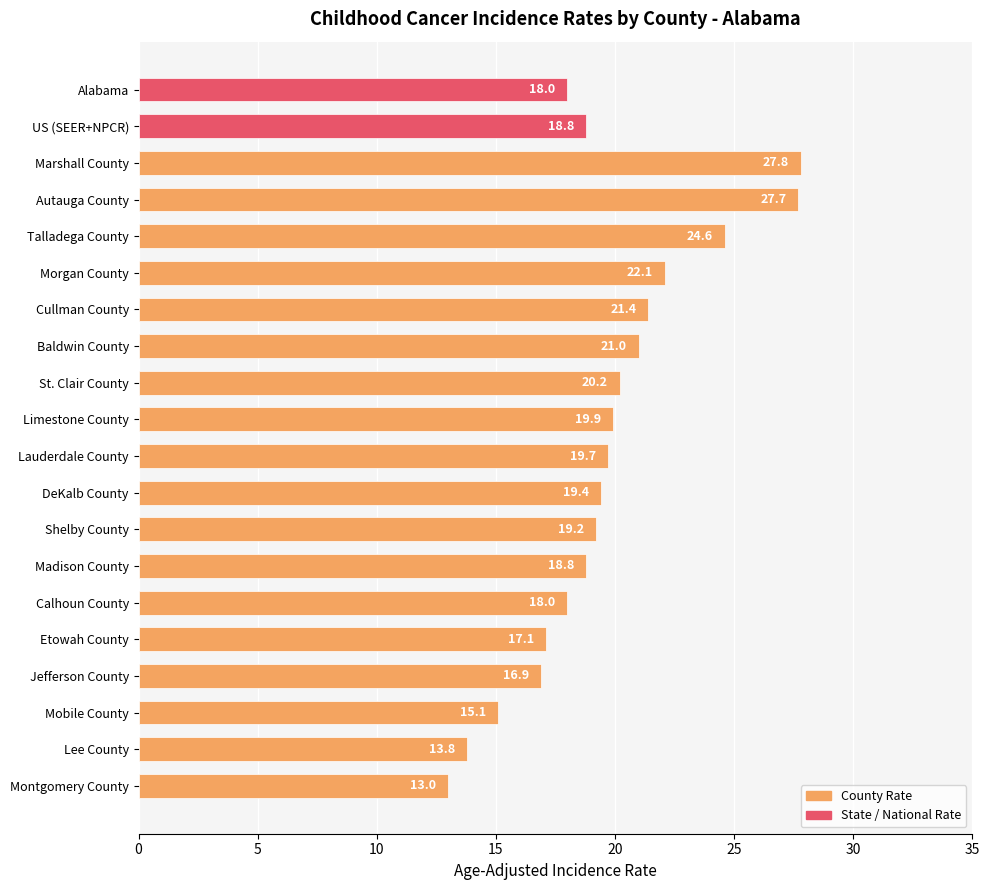

Which has a higher value, Shelby County or Madison County?

Shelby County